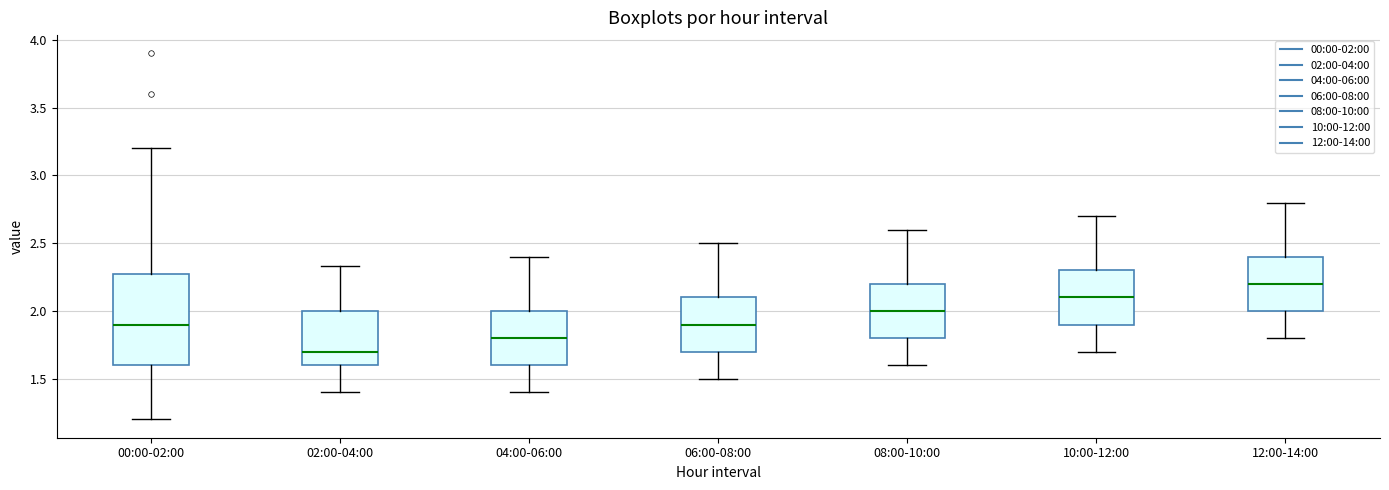

Where does the lower whisker of the box for 06:00-08:00 end on the y-axis? The values are not printed on the chart, so give them approximately, as read against the axis.

1.50